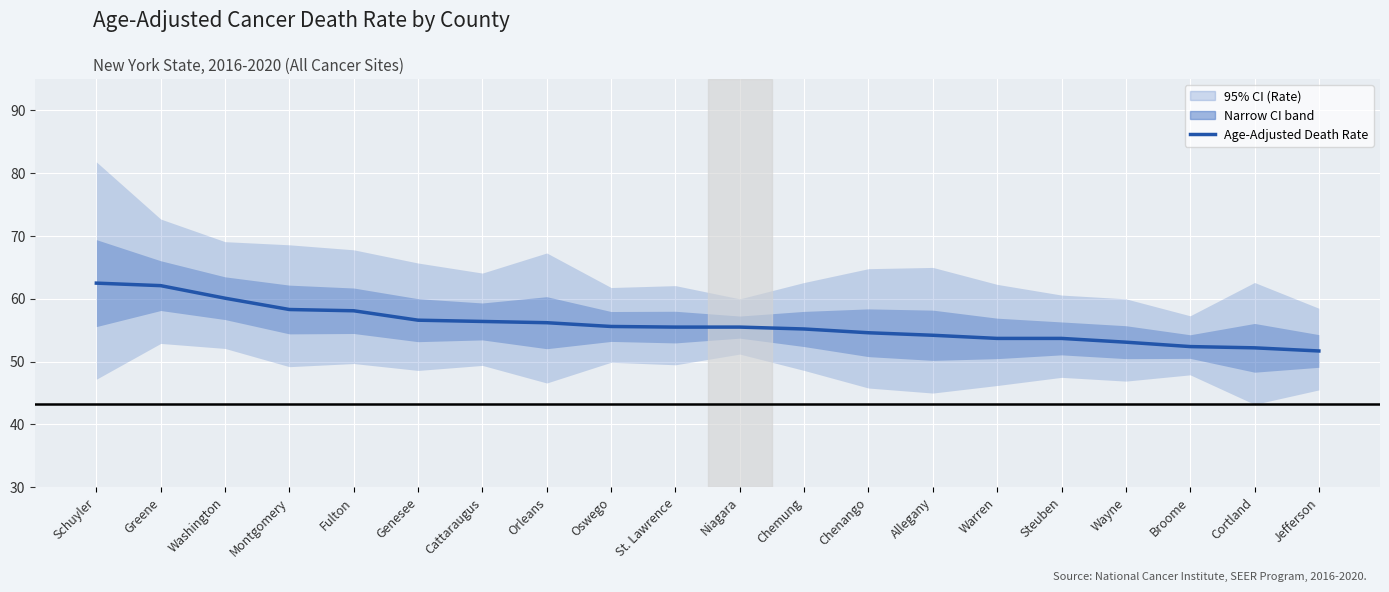

The chart shows a value of 56.6 at Genesee. True or false?

True